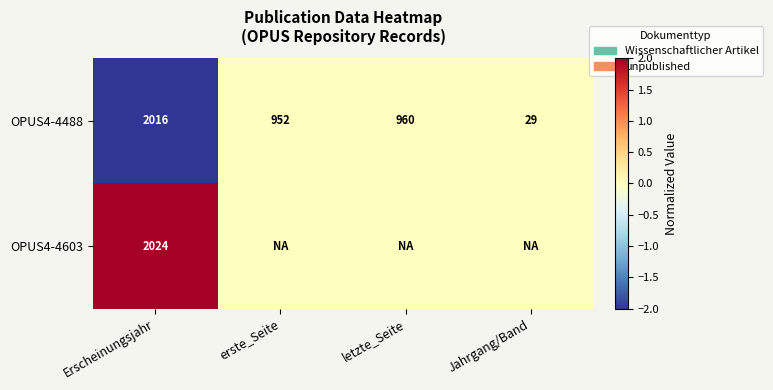

At which category does the chart reach its peak across all series?

Erscheinungsjahr